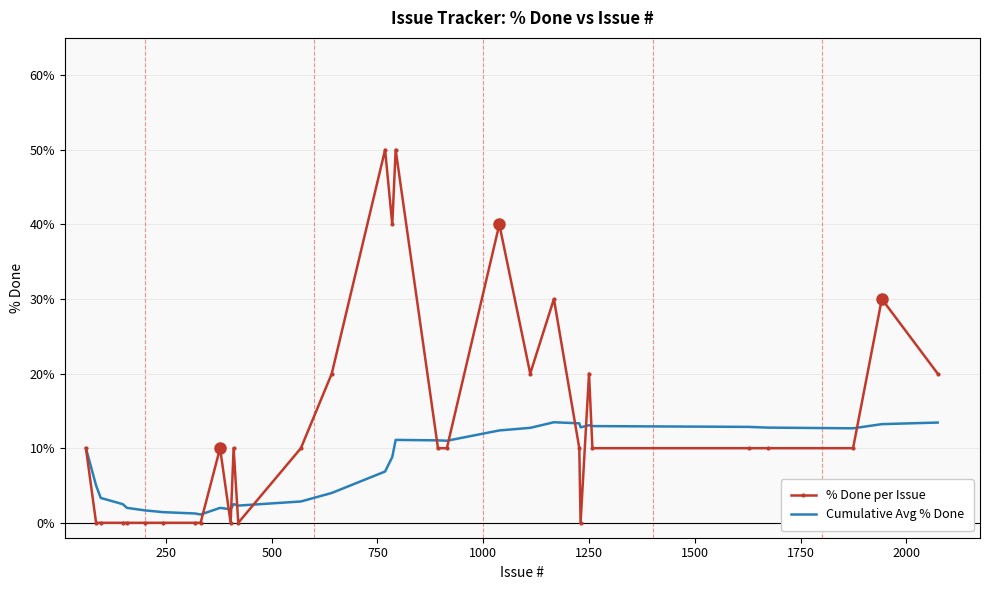

What is the greatest value displayed?

50.0